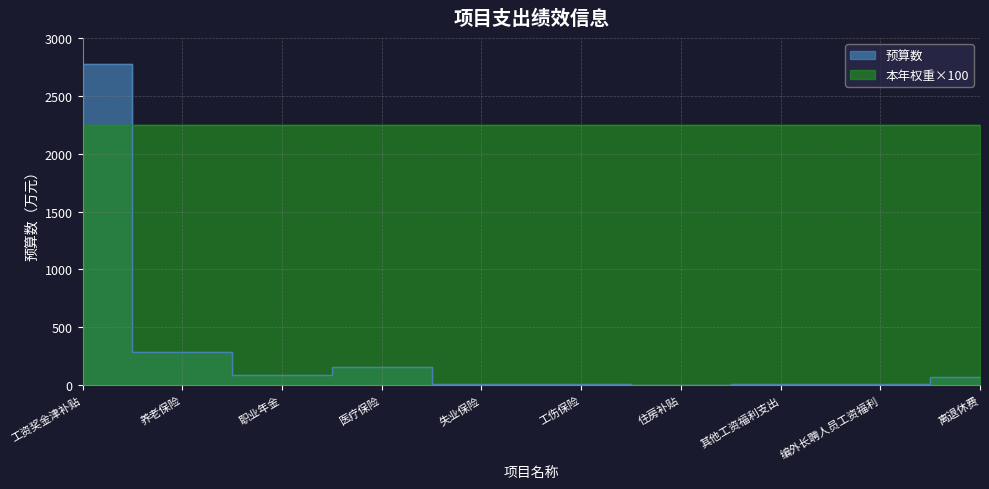

What is the difference between the maximum and minimum values?

2774.7